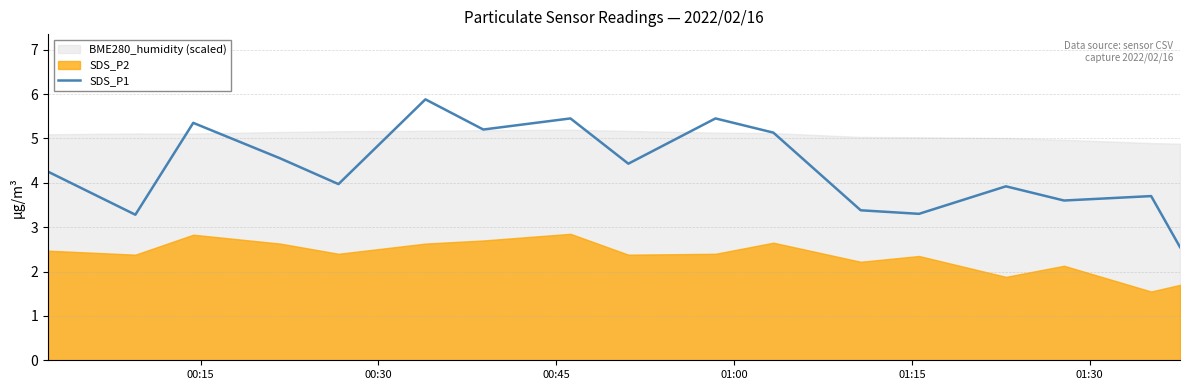

What is the highest value of the SDS_P1 series?

5.9